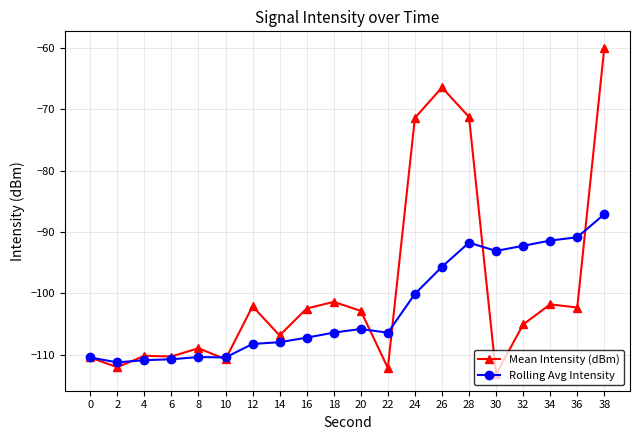

What is the total value across all series at 38?

-147.0